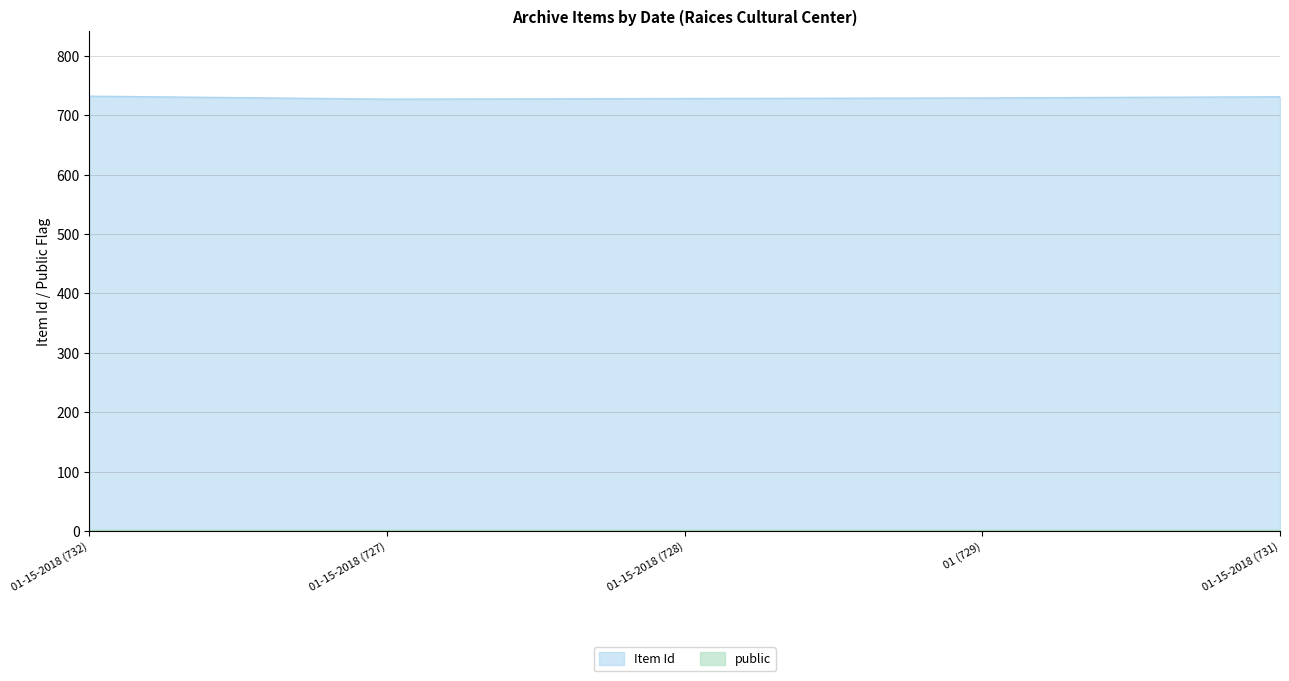

Reading right to left, what are all the values shown in this chart?

731	729	728	727	732